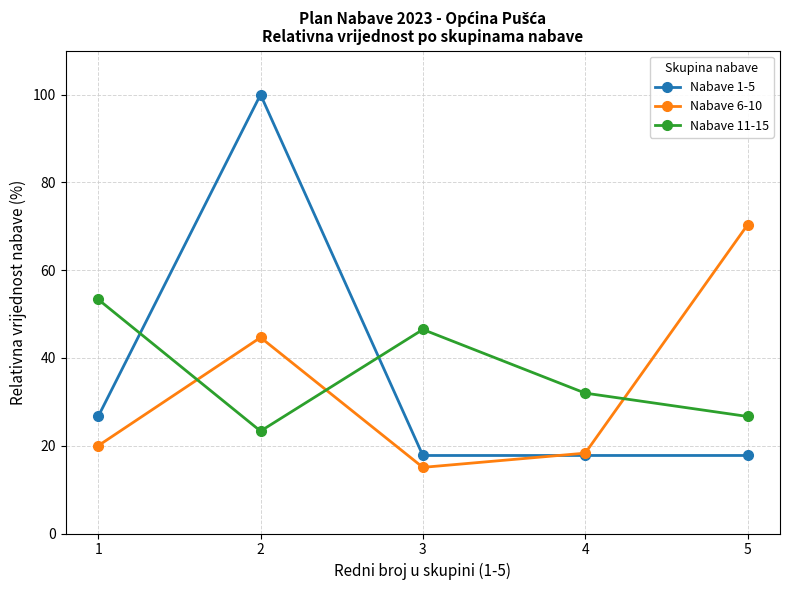

At which category does Nabave 1-5 reach its first local peak?

2